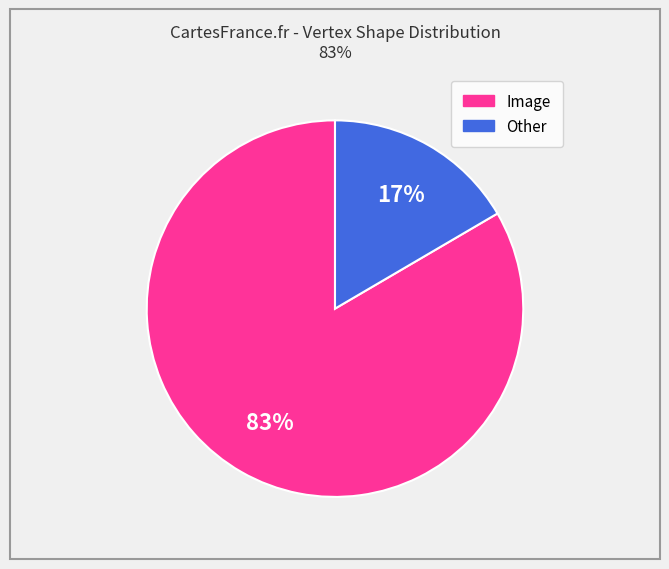

Do Image and Other together represent more than half of the pie?

Yes